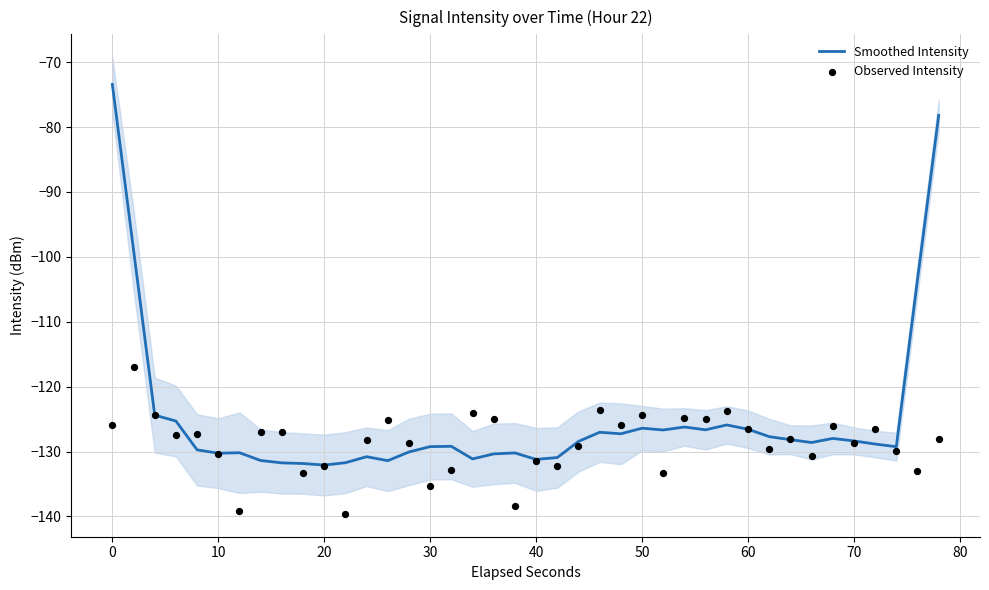

What are all the series names shown in the legend?

Smoothed Intensity, Observed Intensity